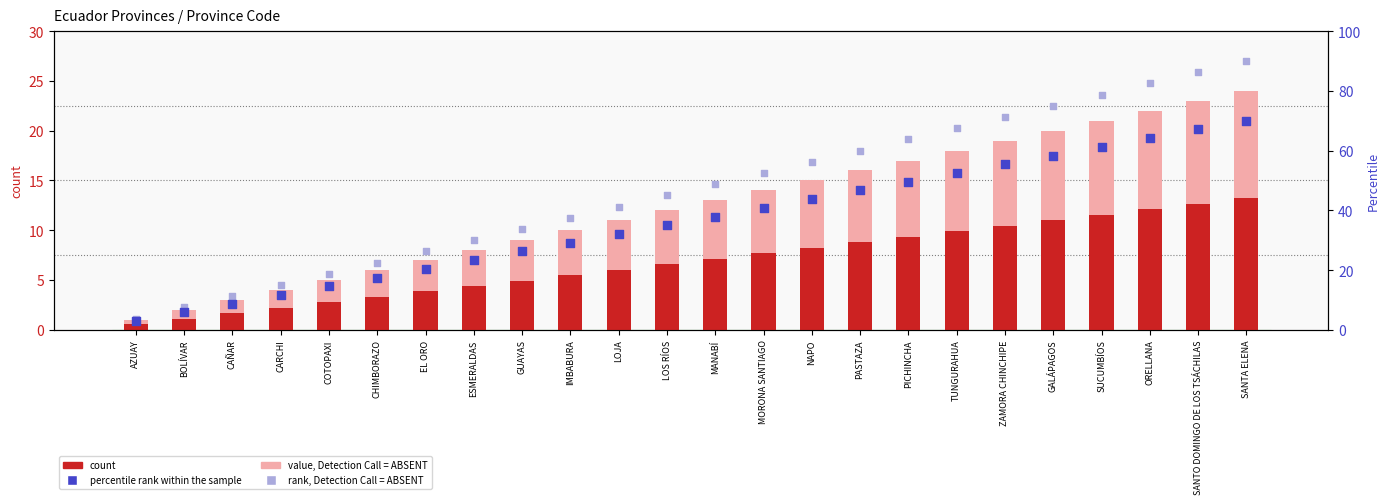

What is the total value across all series at LOS RÍOS?

98.6